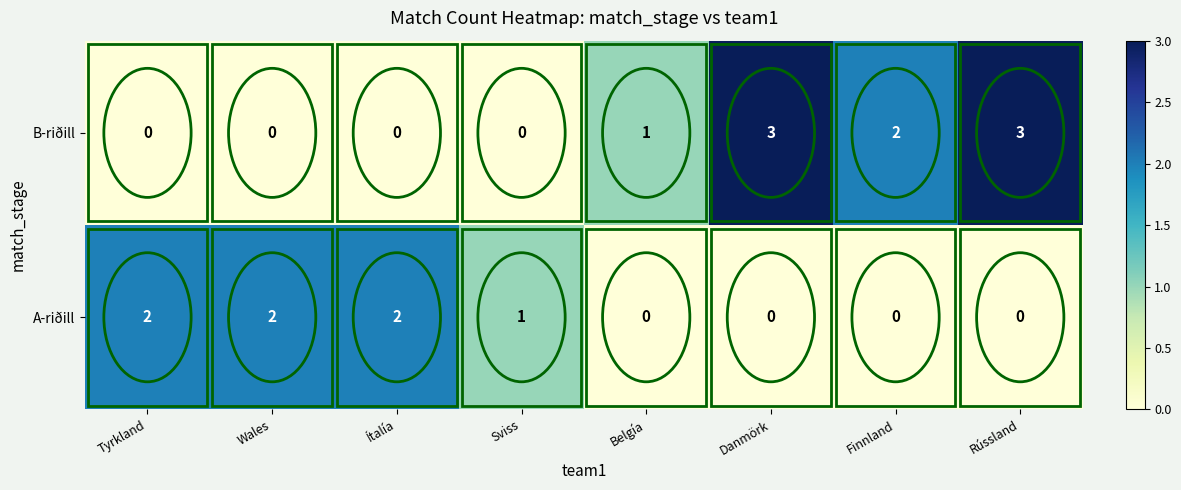

At how many categories does at least one series exceed 0?

8